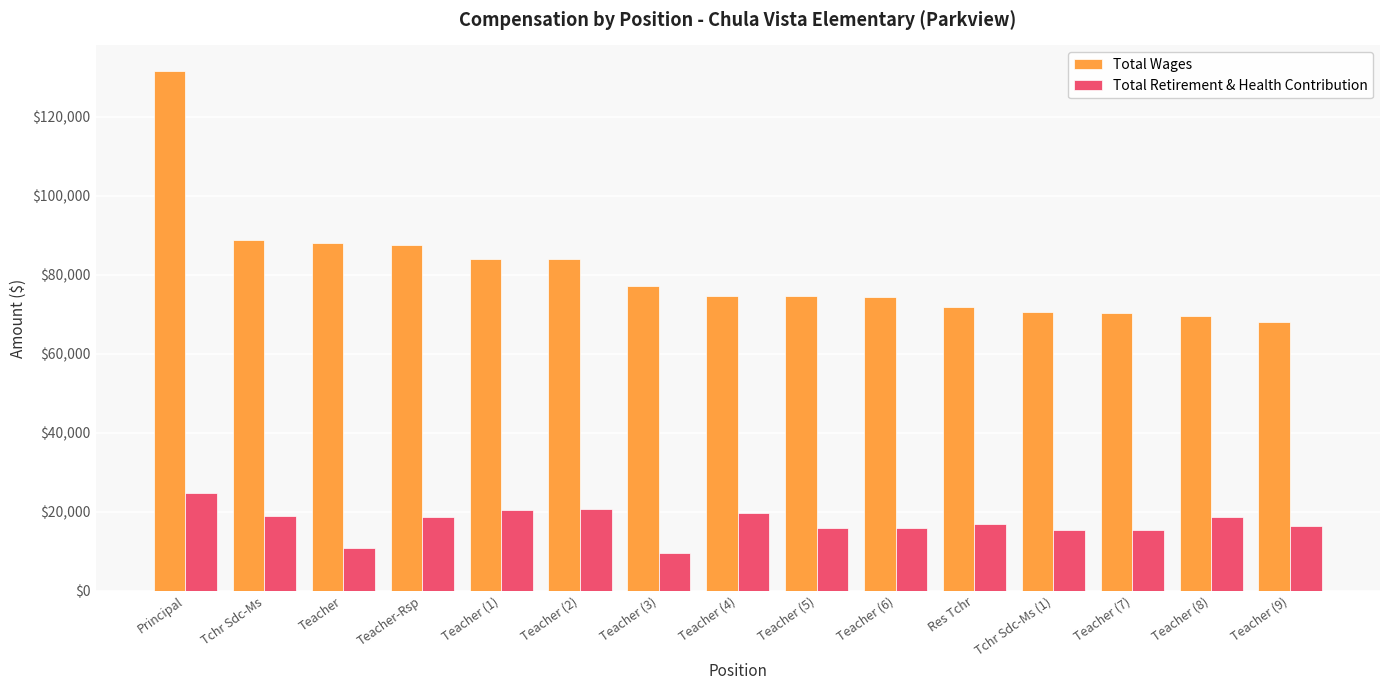

What is the minimum value for Total Wages?

68171